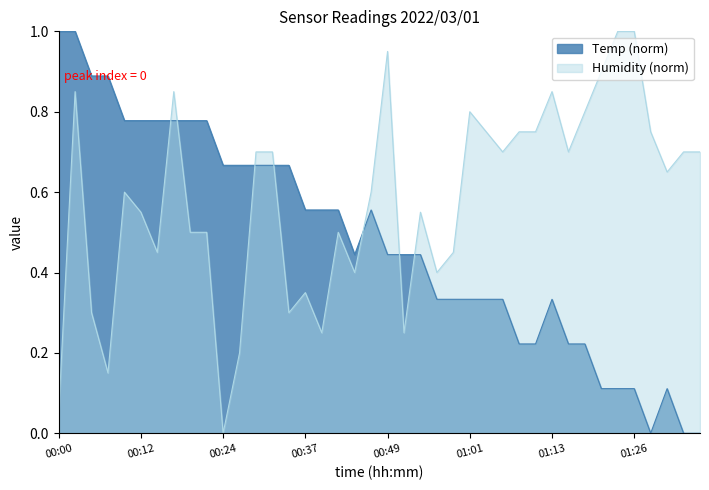

List the series in order of their overall mean, lowest first.

Temp, Humidity